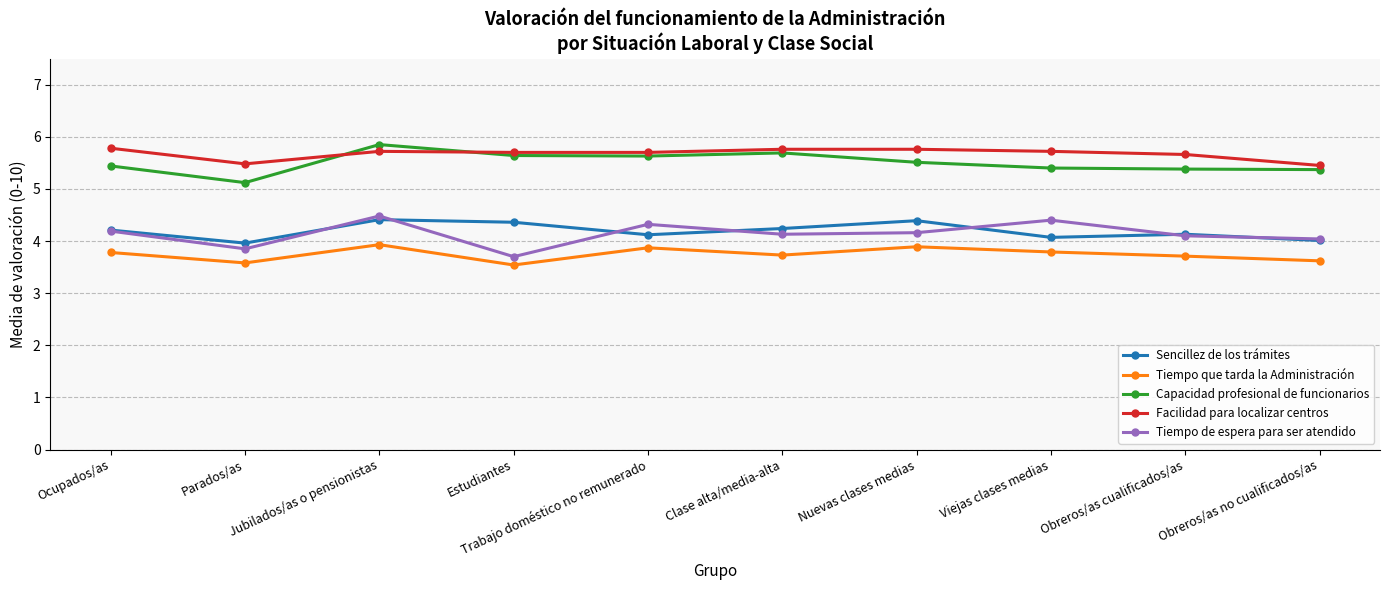

What is the highest value of the Sencillez de los trámites series?

4.4